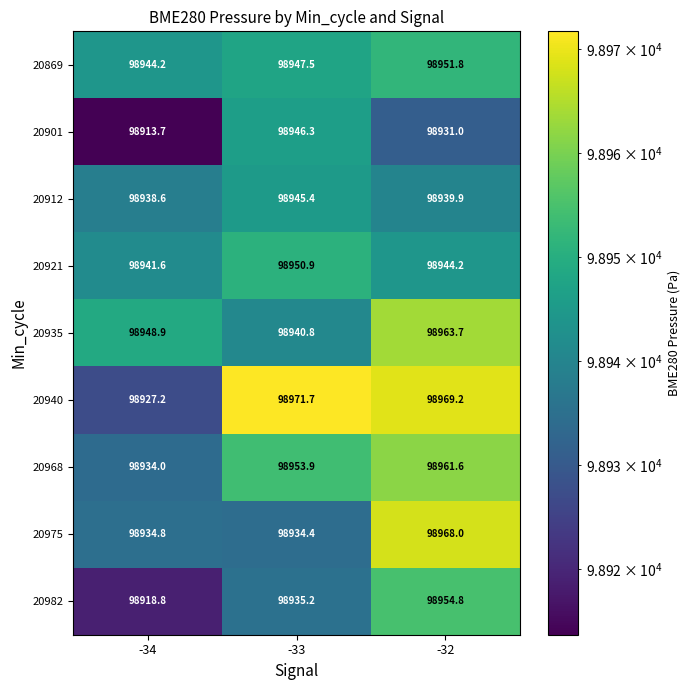

What is the smallest value displayed?

98913.7